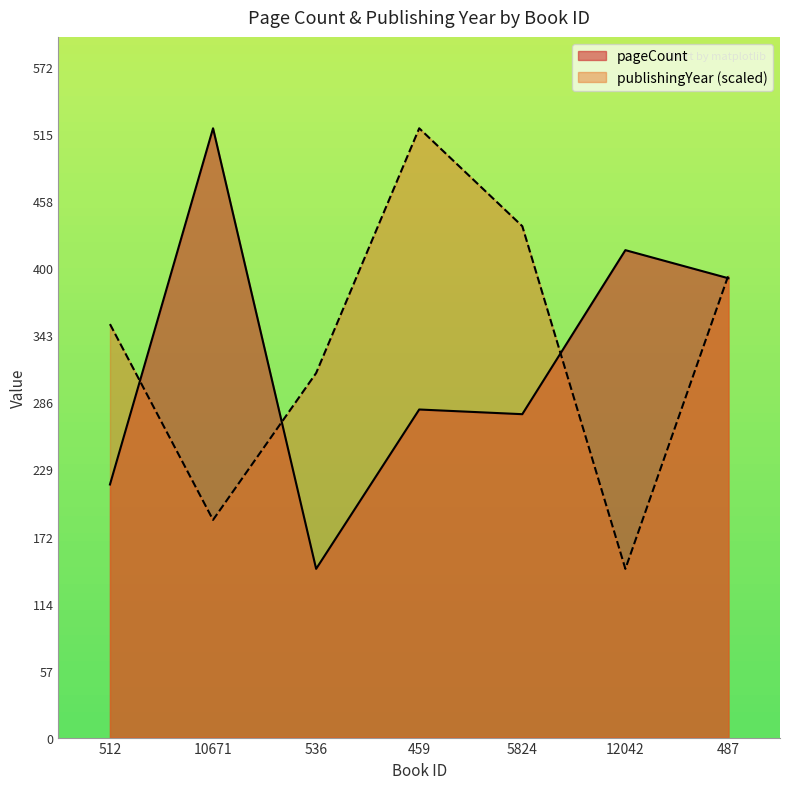

Which label corresponds to the smallest value in the chart?

536